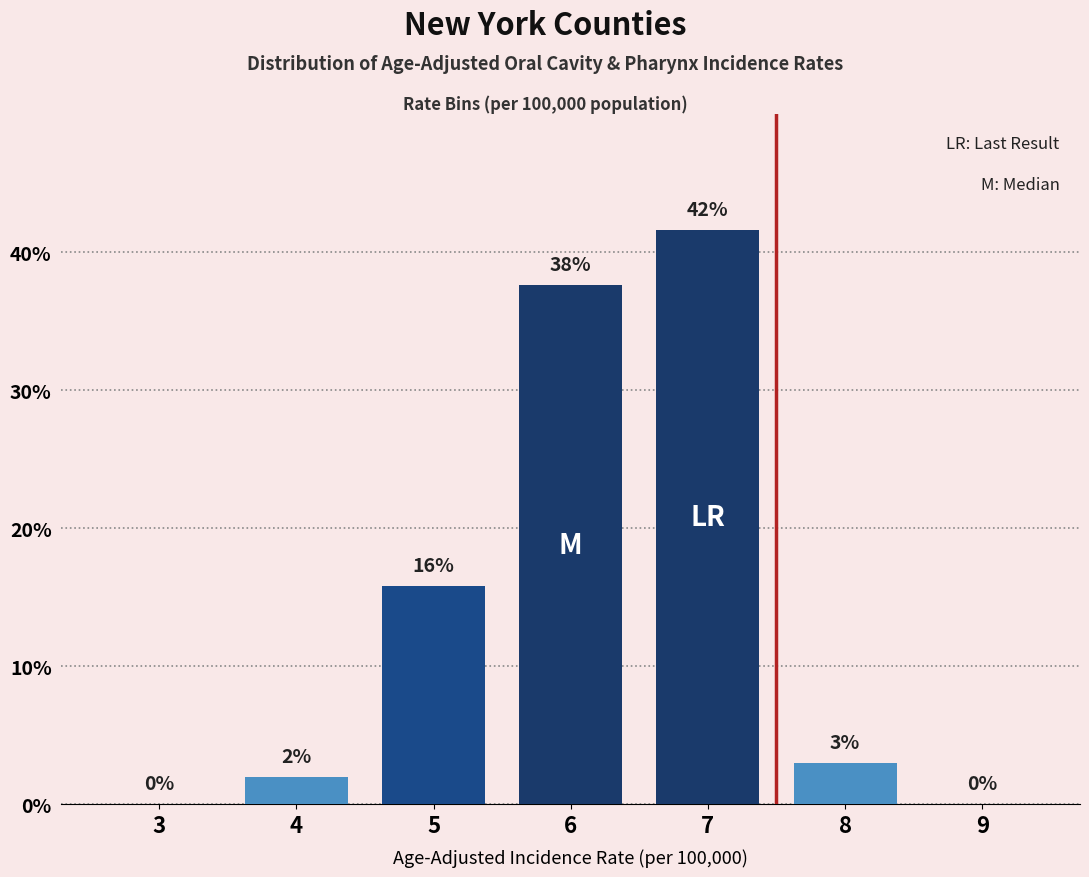

At which label does the data first exceed 2?

5